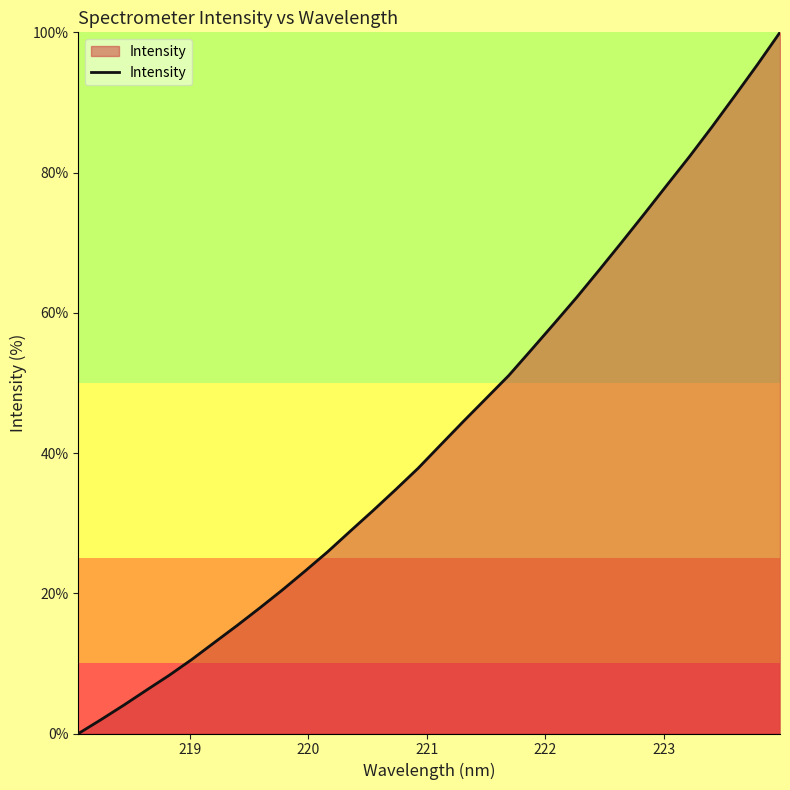

What is the maximum value shown in the chart?

100.0